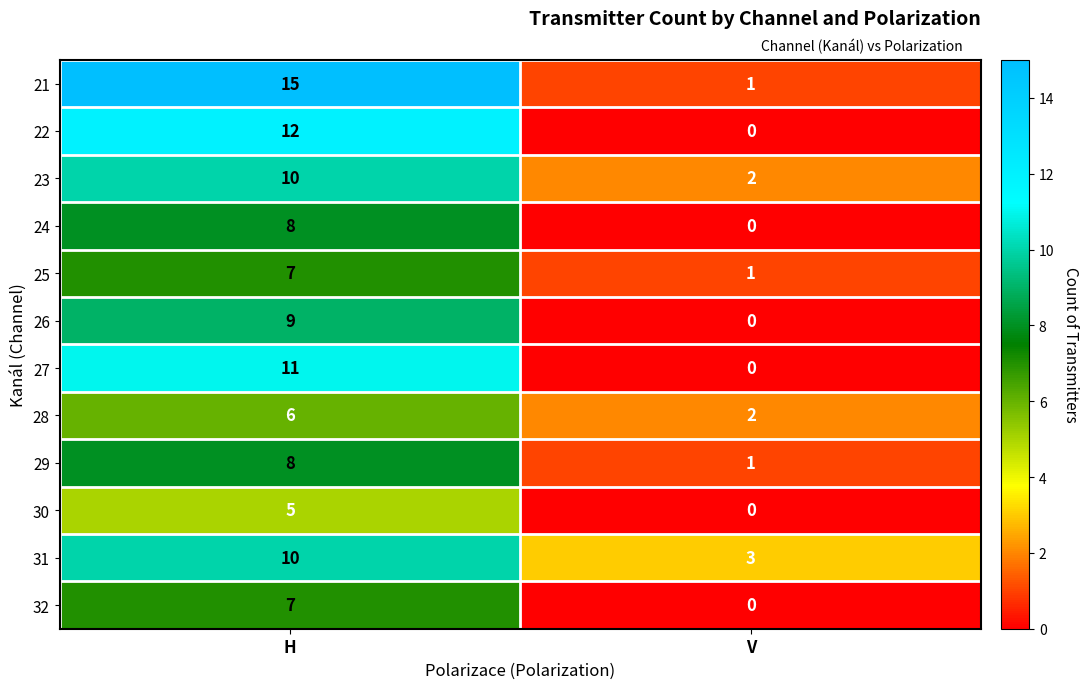

Reading right to left, extract all data points from this chart.

21: V=1	H=15
22: V=0	H=12
23: V=2	H=10
24: V=0	H=8
25: V=1	H=7
26: V=0	H=9
27: V=0	H=11
28: V=2	H=6
29: V=1	H=8
30: V=0	H=5
31: V=3	H=10
32: V=0	H=7